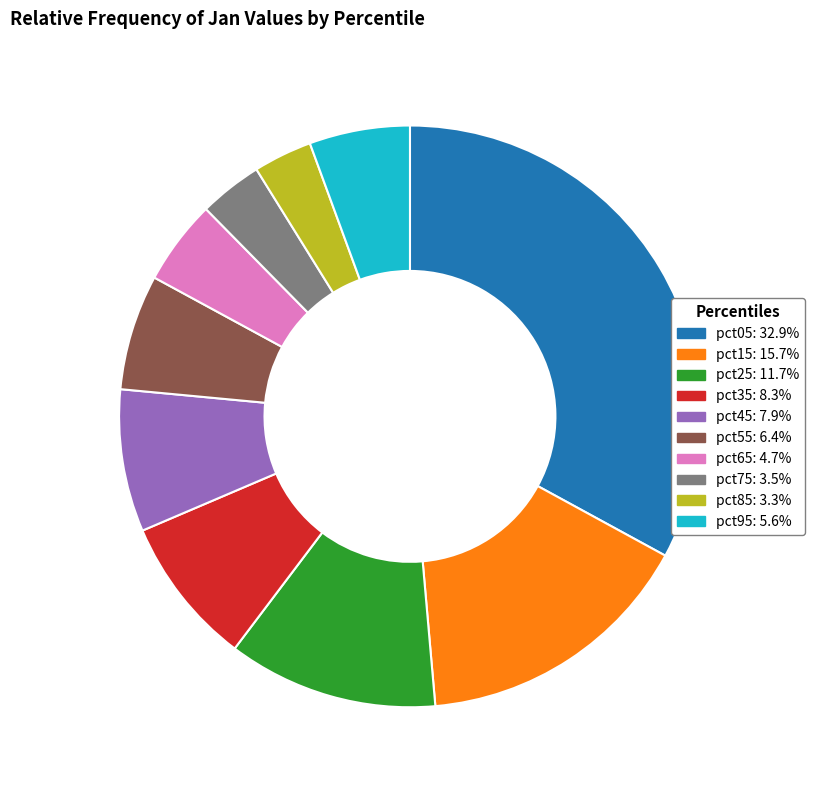

Which slice is the largest?

pct05